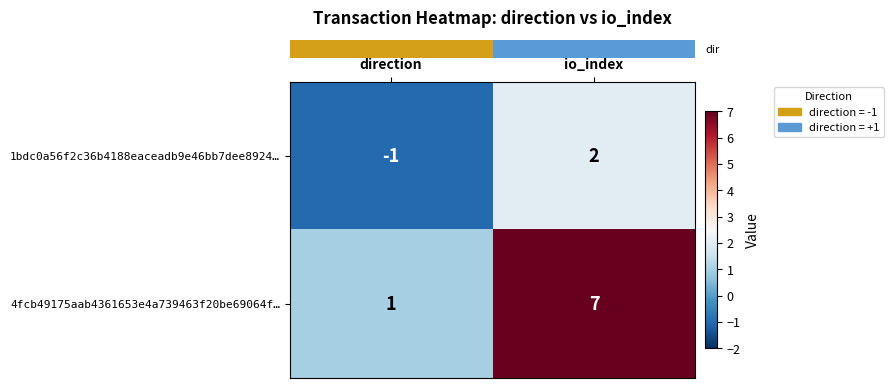

Which series has the largest range (max minus min)?

4fcb49175aab4361653e4a739463f20be69064f…